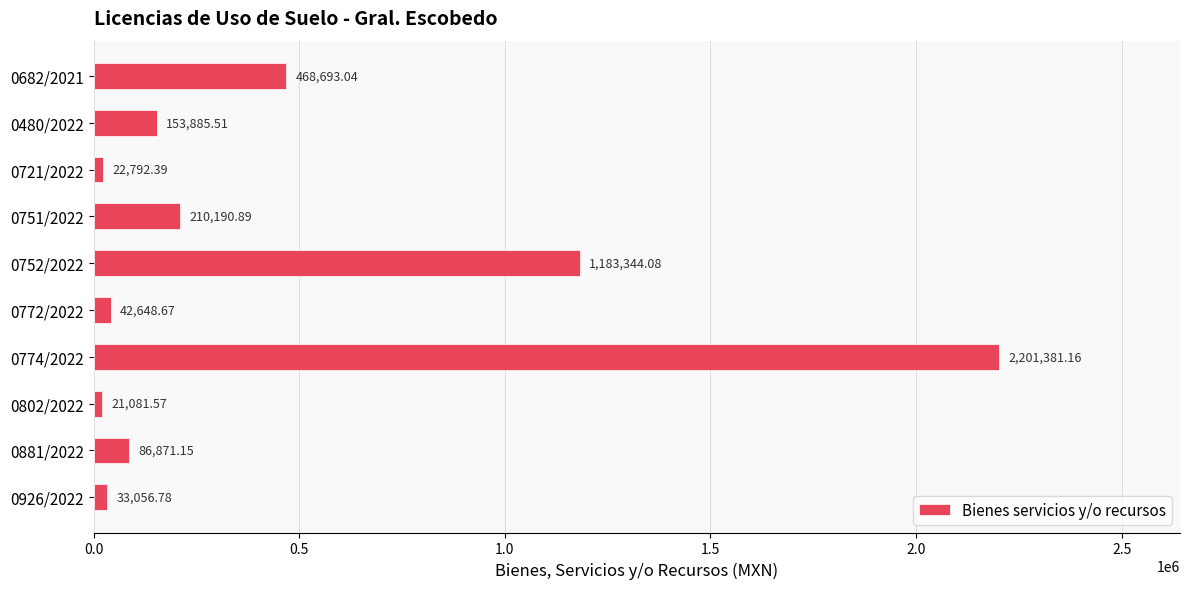

Rank the categories by value from lowest to highest.

0802/2022, 0721/2022, 0926/2022, 0772/2022, 0881/2022, 0480/2022, 0751/2022, 0682/2021, 0752/2022, 0774/2022